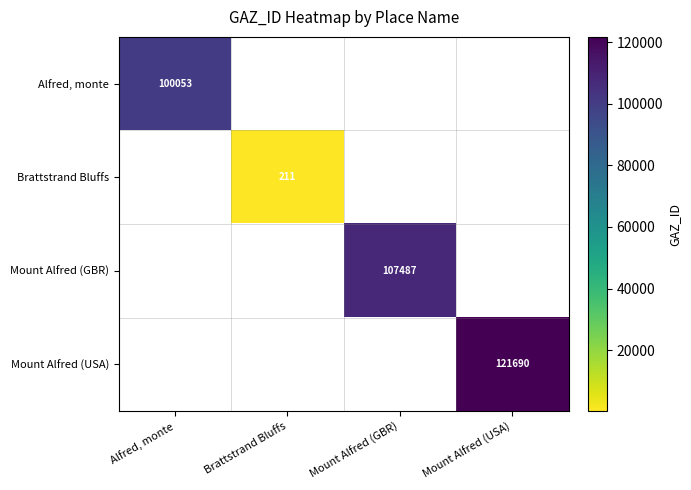

Is it true that Mount Alfred (GBR) equals 107487 at Mount Alfred (GBR)?

True